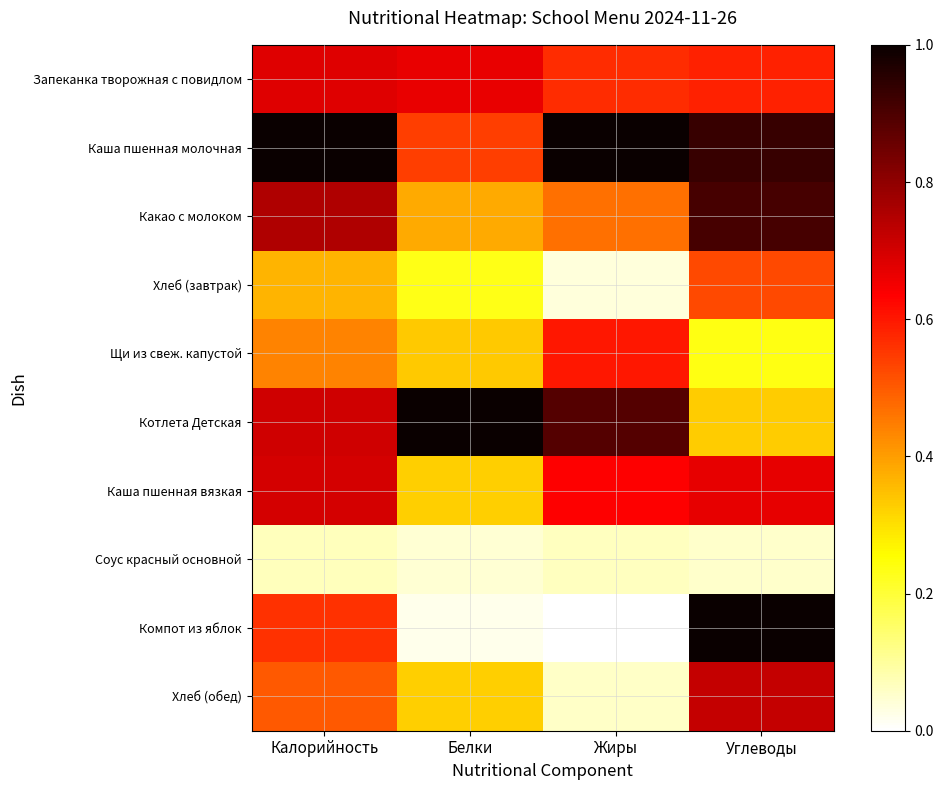

Count the number of data series in this chart.

10